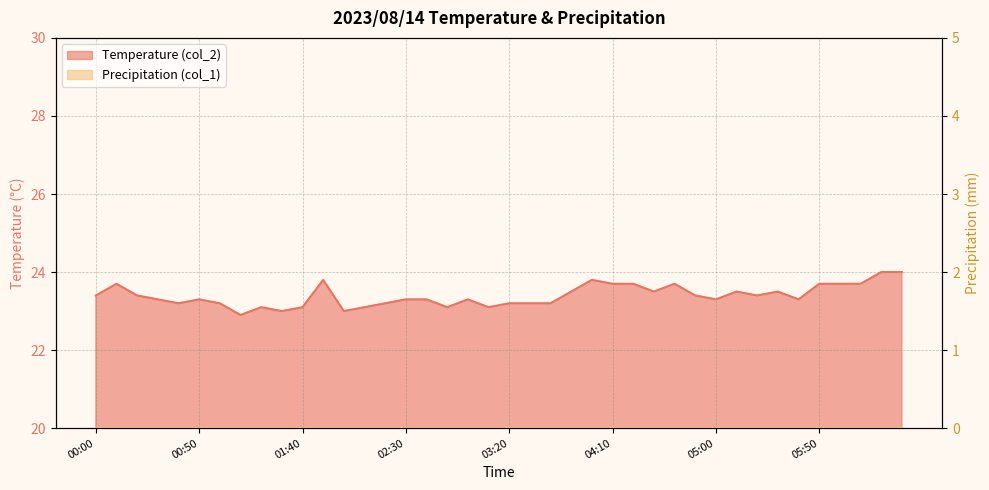

True or false: there are more than 0 points higher than both neighbors.

True